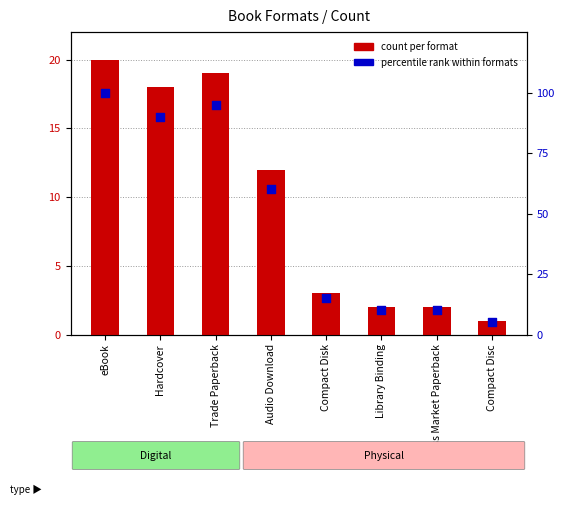

What are all the series names shown in the legend?

count per format, percentile rank within formats